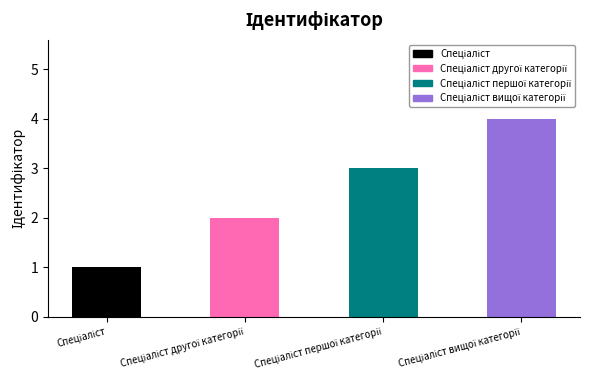

What is the difference between the maximum and minimum values?

3